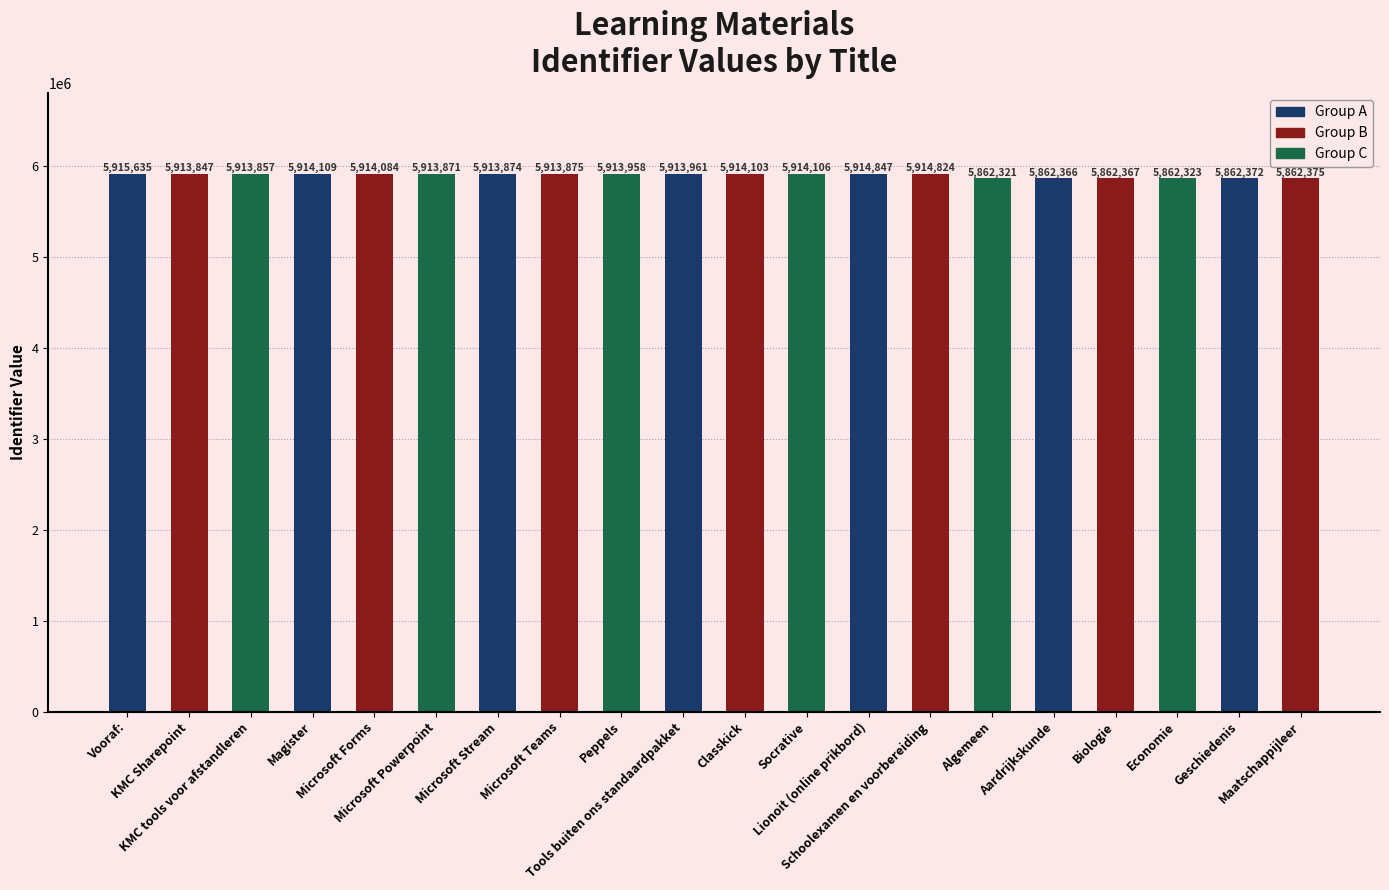

Are the bars horizontal?

No